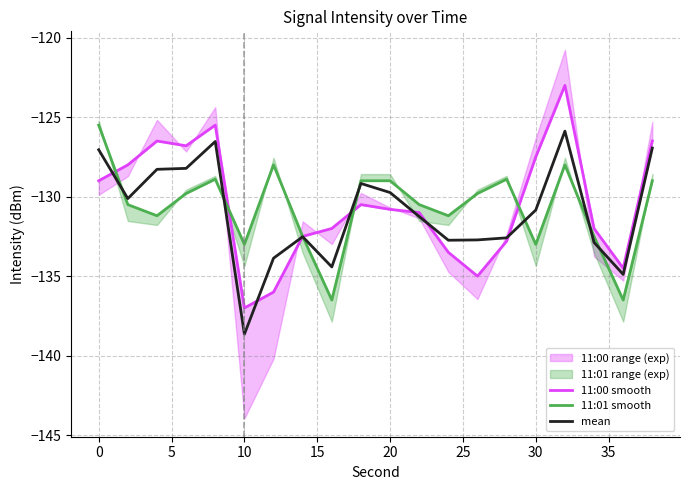

What is the maximum value for mean?

-125.9